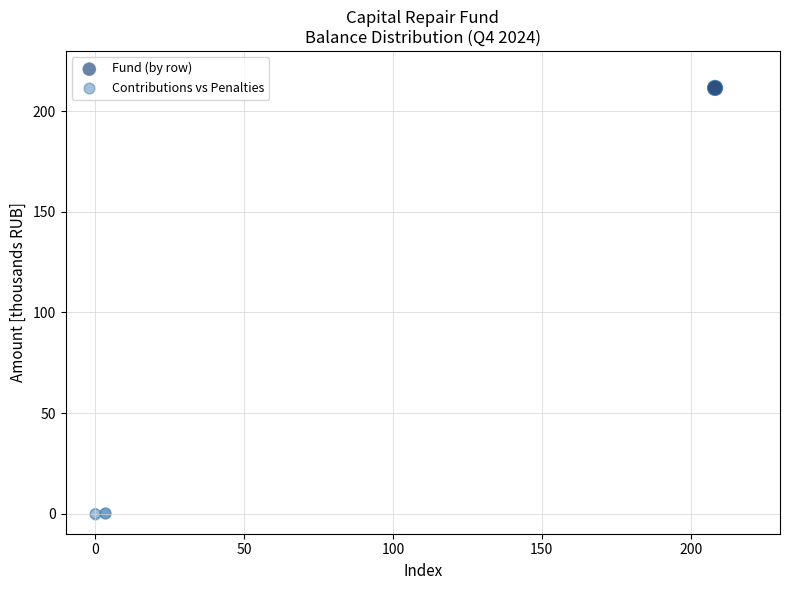

Which series has the widest spread of Y values?

Fund (by row)